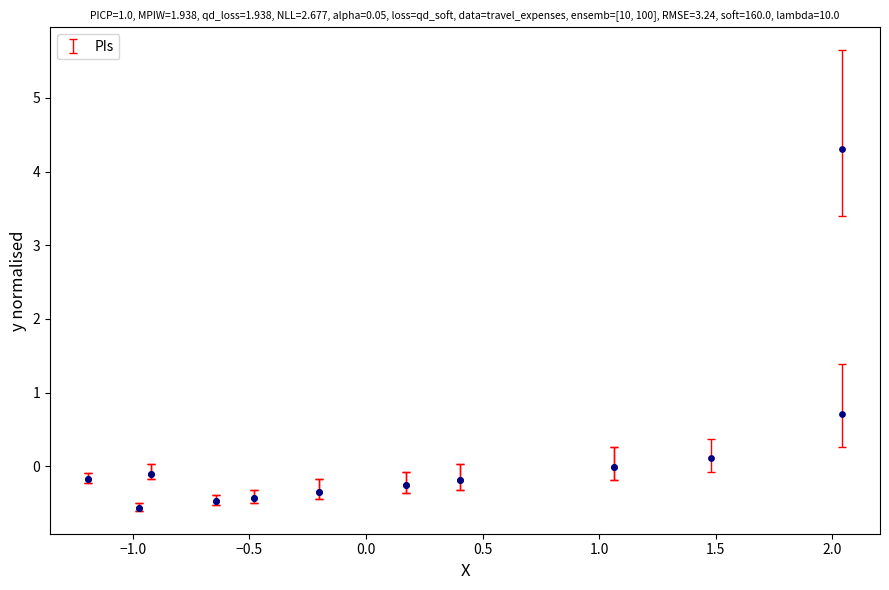

What Y value in the scatter plot is closest to 1?

0.7